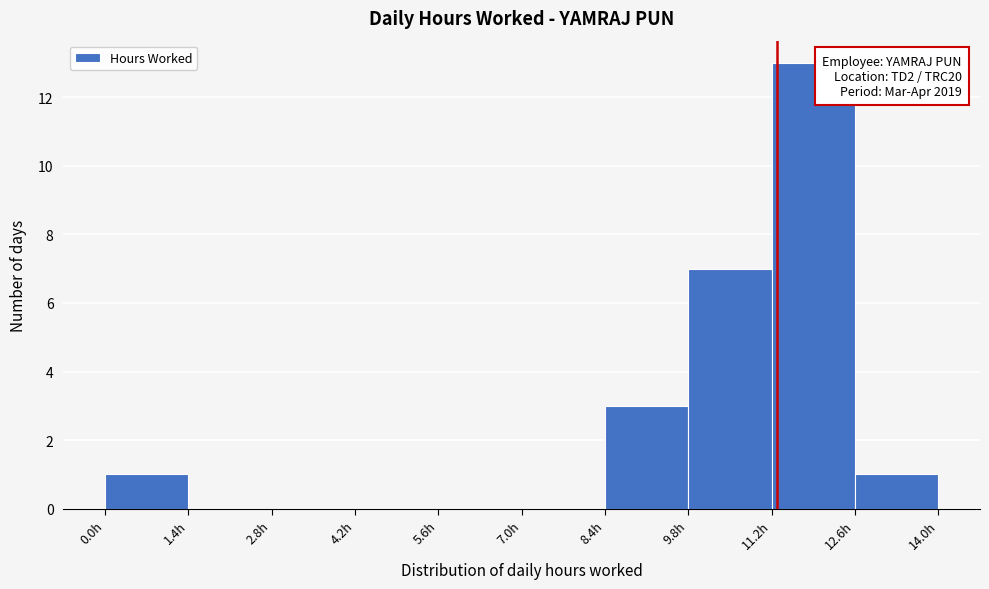

Which range on the x-axis has the tallest bar?

11.2 to 12.6